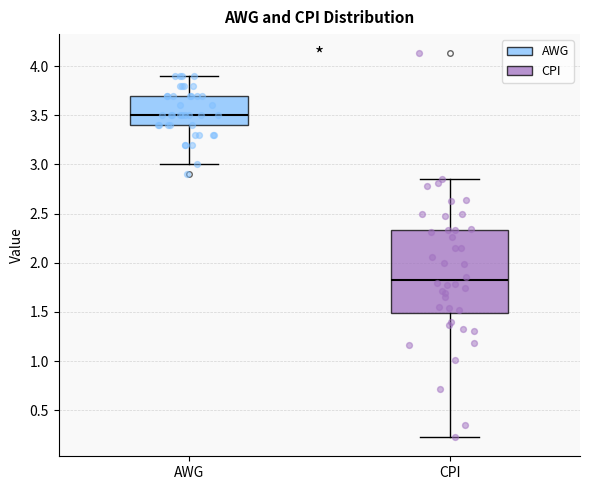

Which box has the lowest median line?

CPI